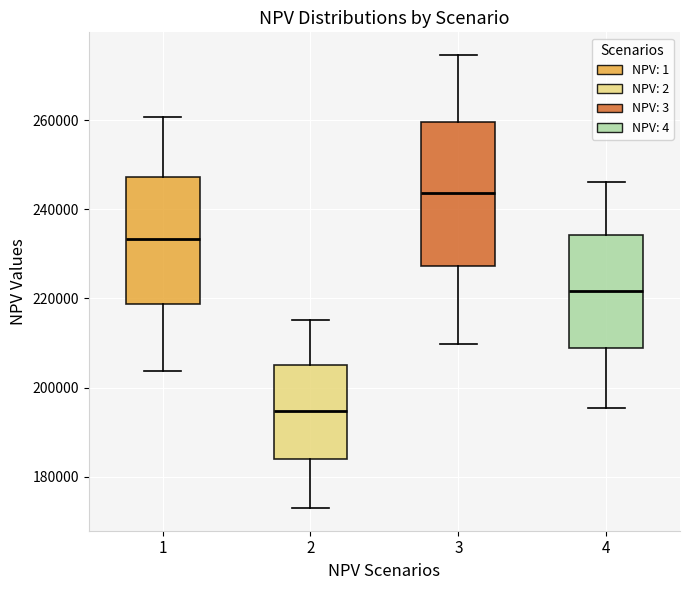

Which box's median line is the lowest?

2